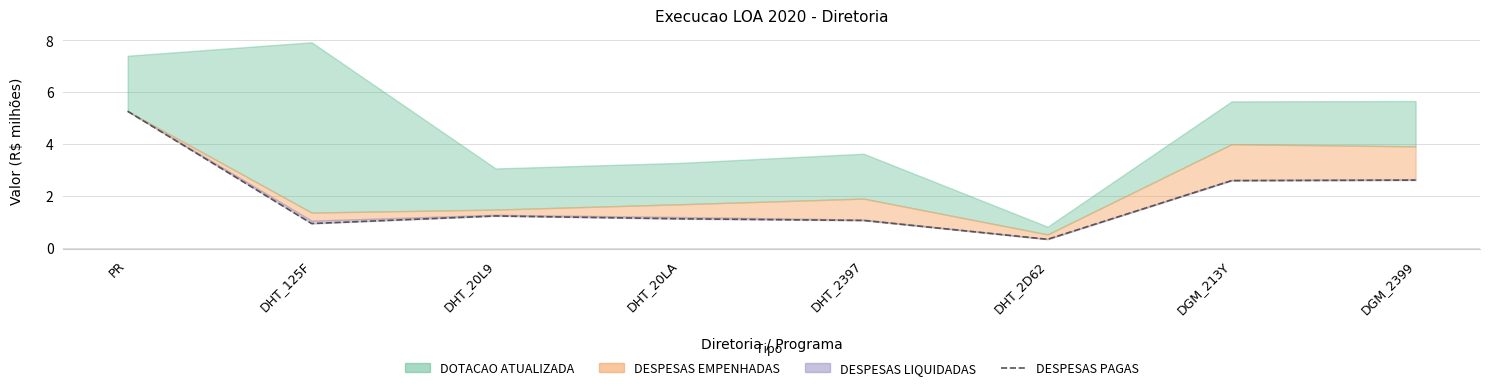

Reading right to left, list all the values displayed in this chart.

DGM_2399=2.6	DGM_213Y=2.6	DHT_2D62=0.3	DHT_2397=1.1	DHT_20LA=1.1	DHT_20L9=1.2	DHT_125F=0.9	PR=5.3